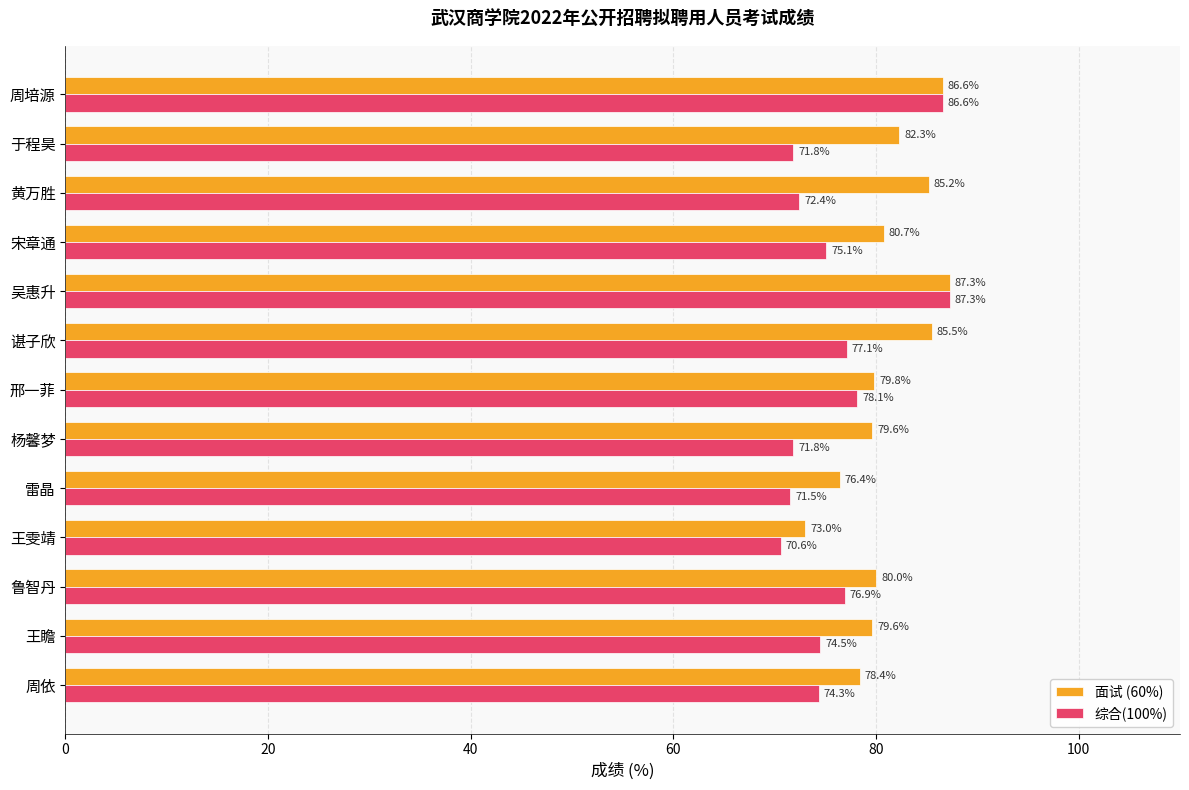

Which series changed the most between 雷晶 and 王雯靖?

面试 (60%)